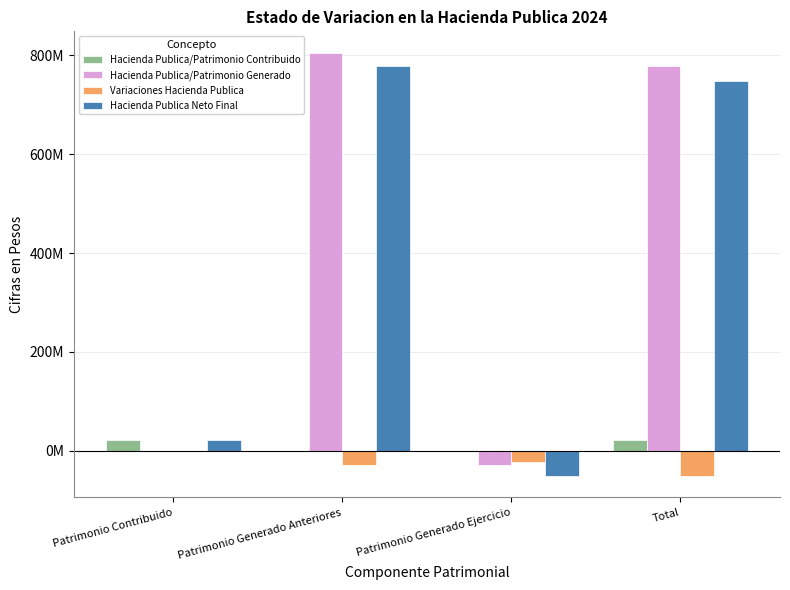

List the labels in order of Variaciones Hacienda Publica value, smallest first.

Total, Patrimonio Generado Anteriores, Patrimonio Generado Ejercicio, Patrimonio Contribuido